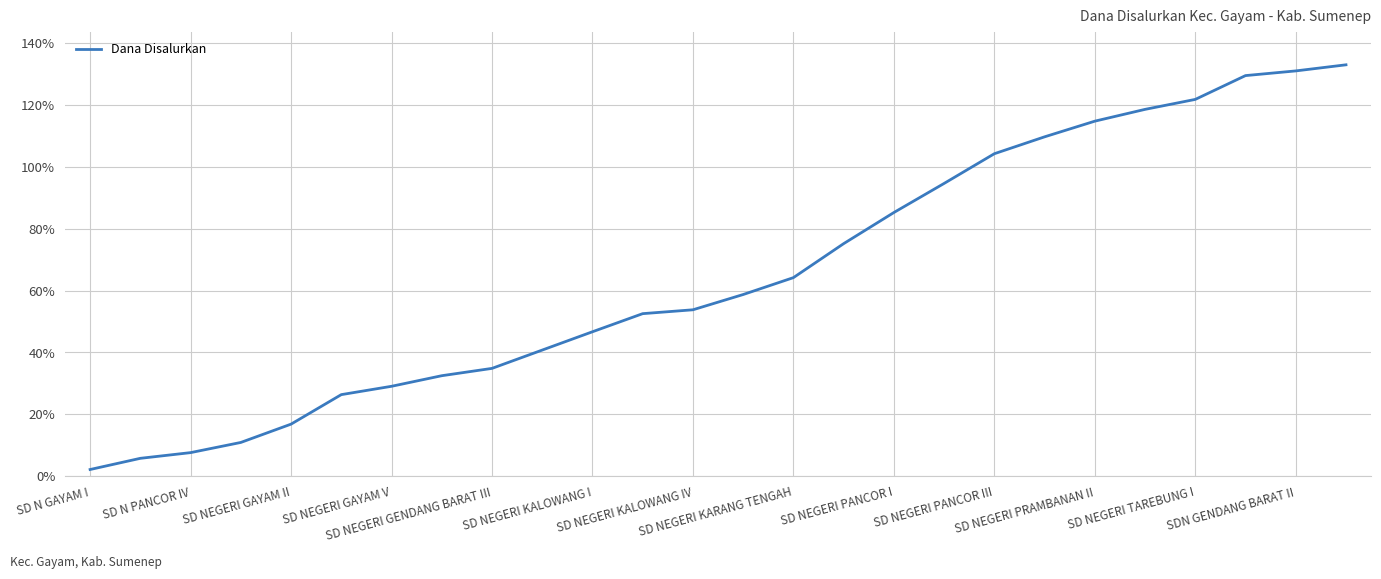

What is the greatest value displayed?

133.0